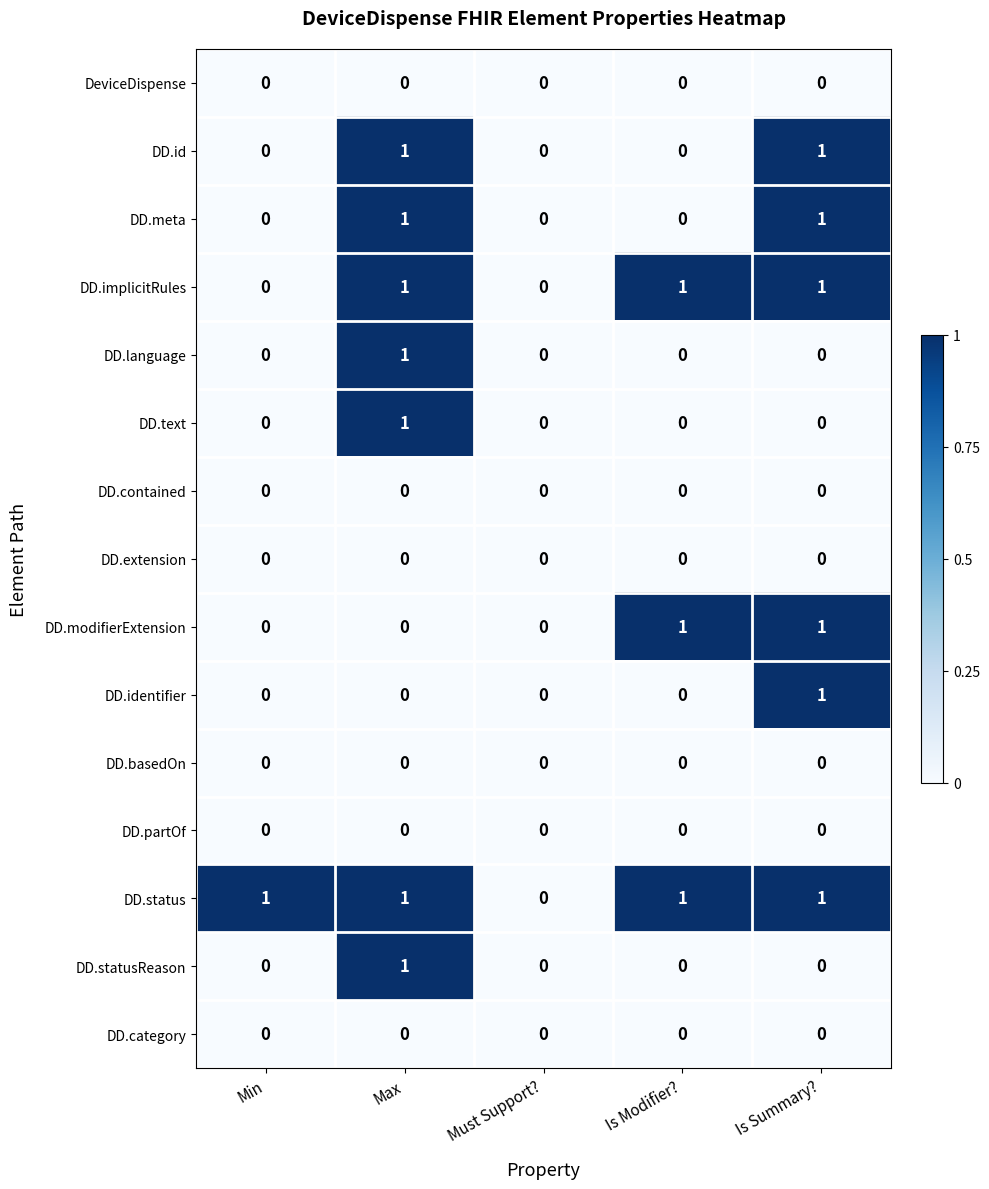

At which label does DD.text reach its peak?

Max